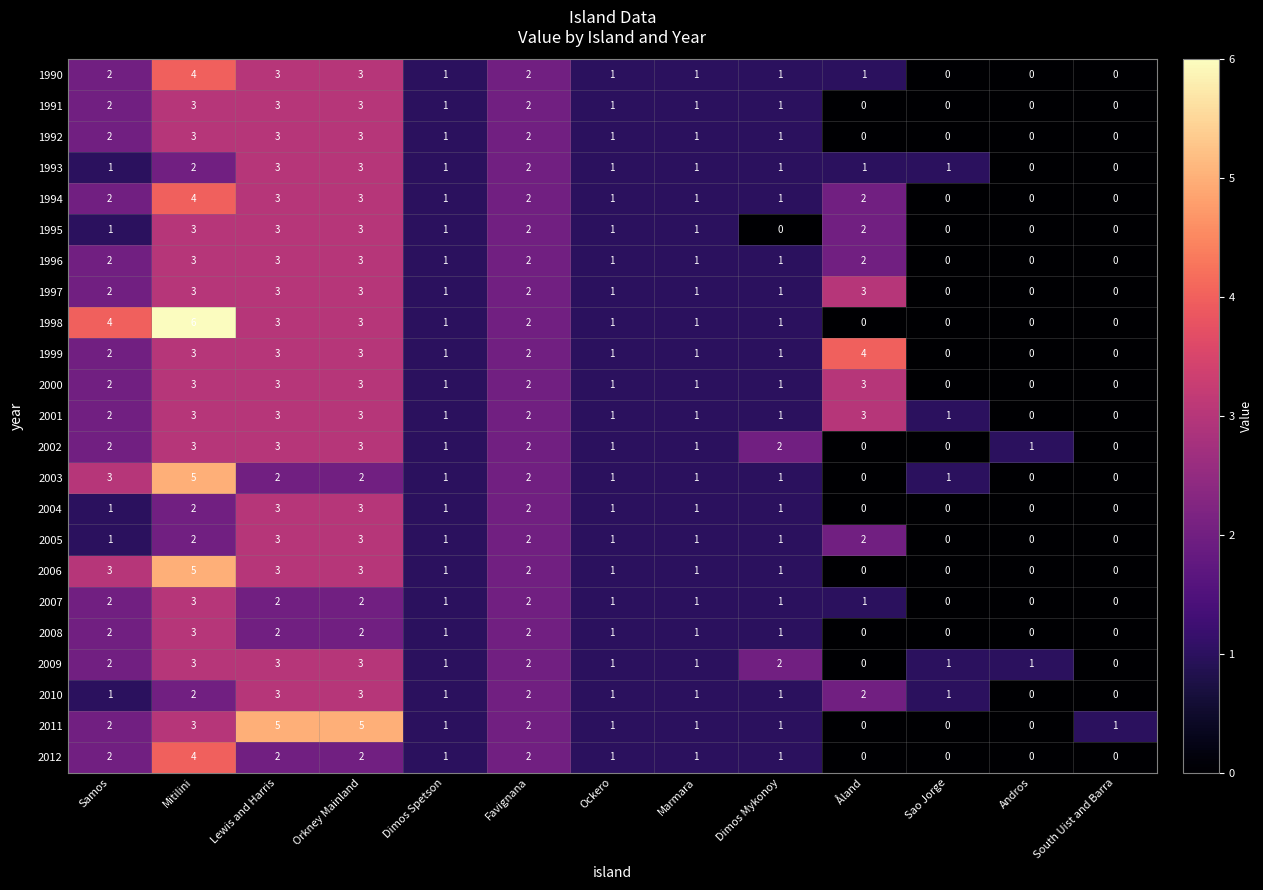

What is the greatest value displayed?

6